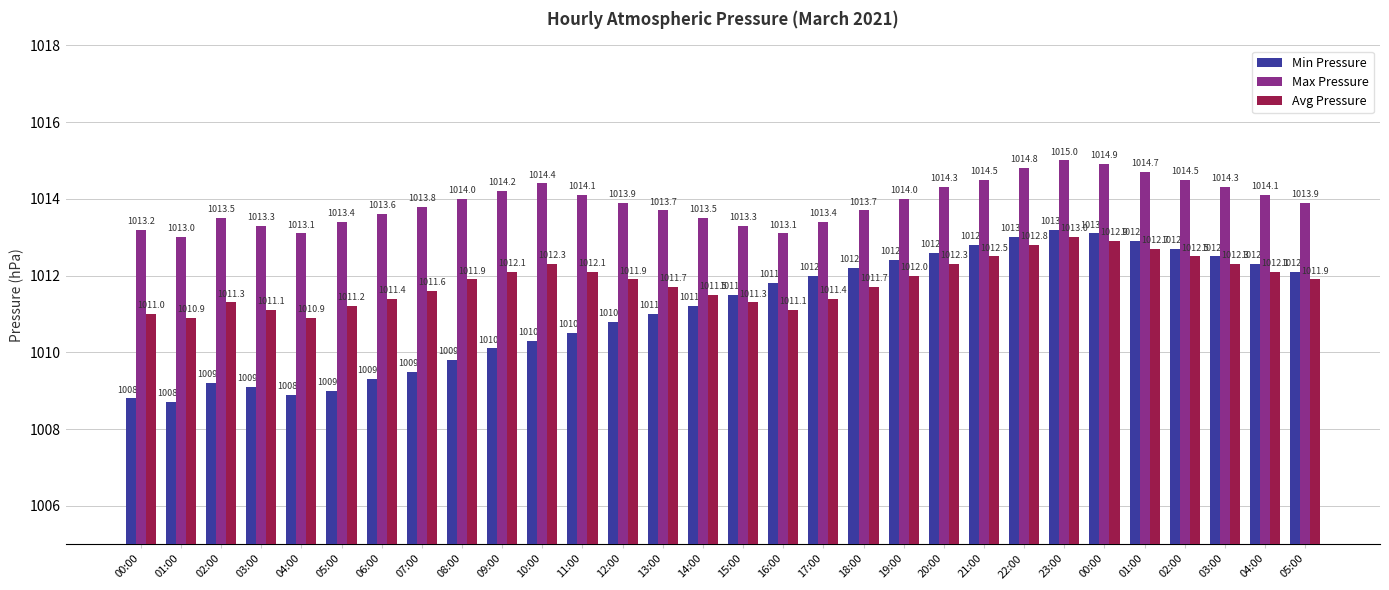

Is it true that Avg Pressure equals 1011.9 at 05:00?

True